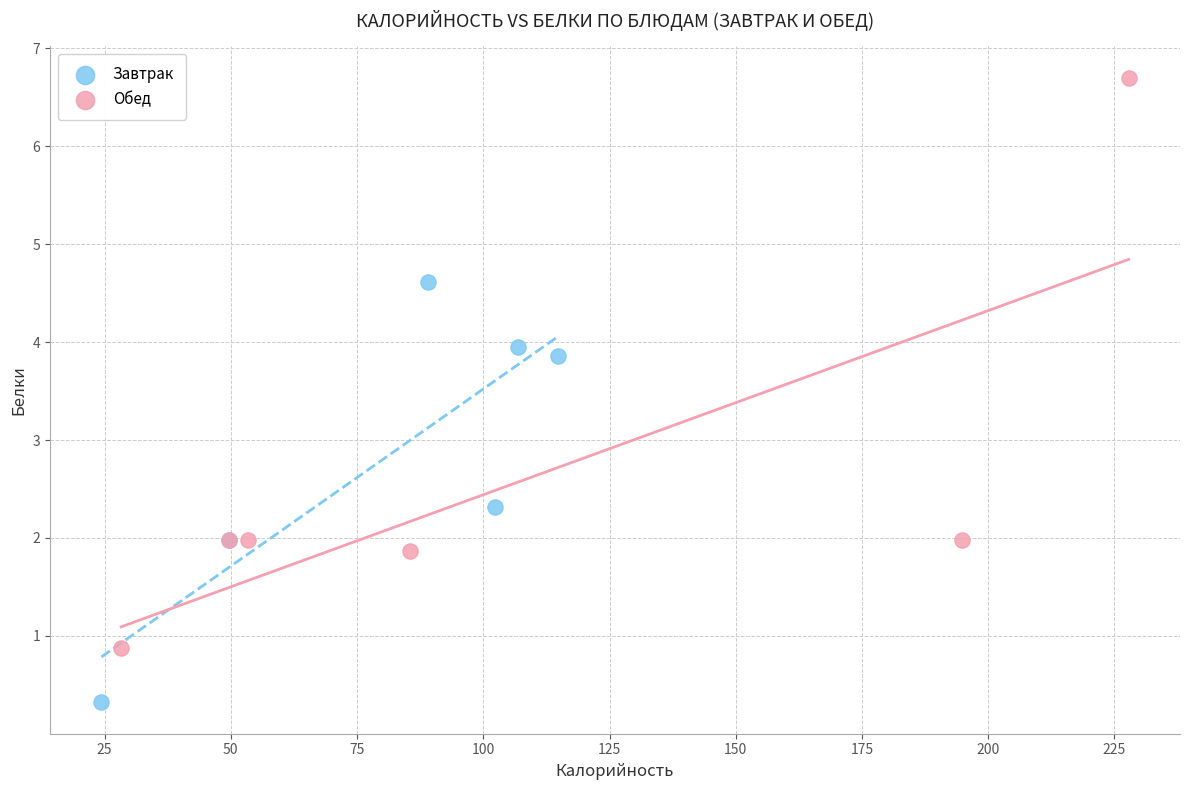

Which series reaches the minimum Y coordinate?

Завтрак